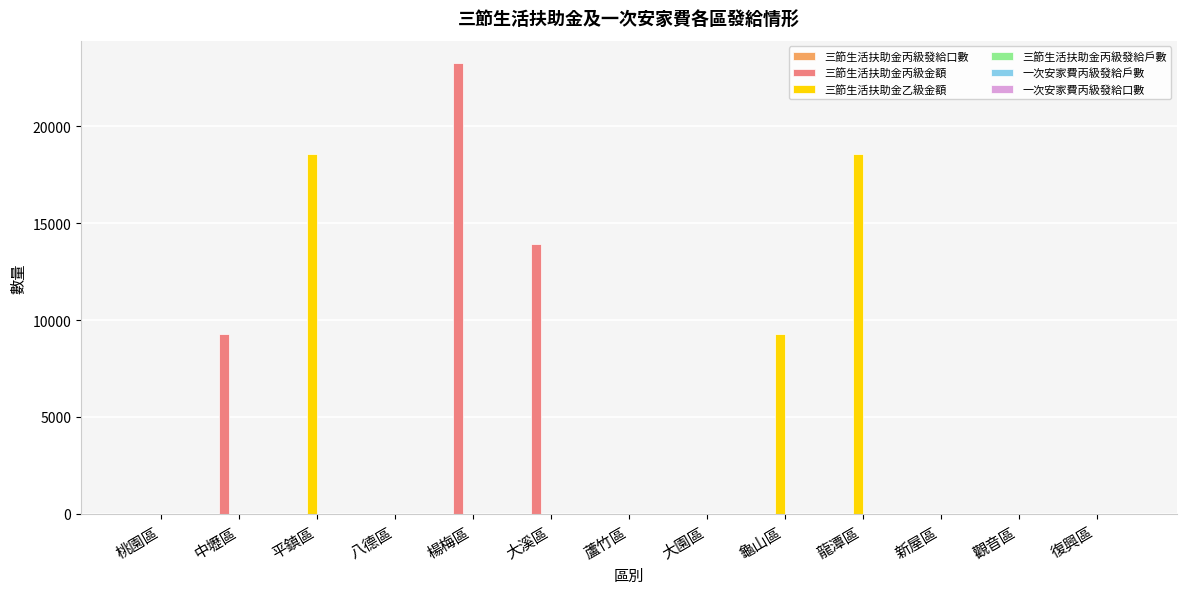

Between 平鎮區 and 龜山區, which series saw the biggest shift?

三節生活扶助金乙級金額